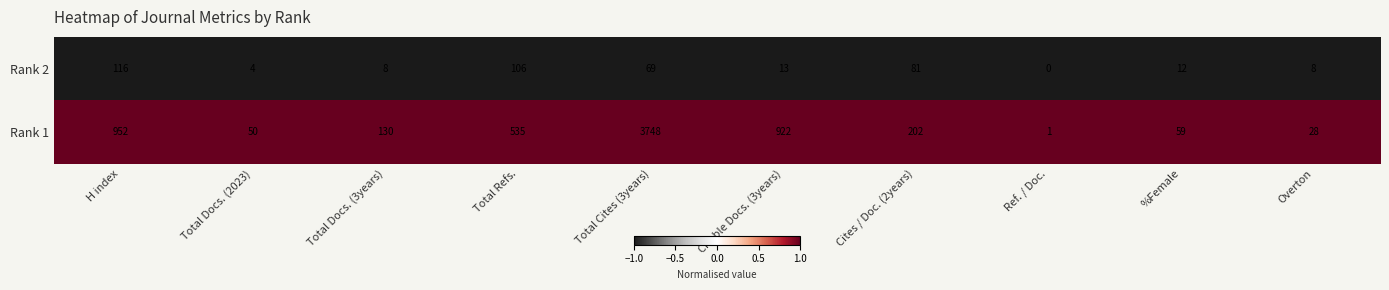

What is the difference between the highest and lowest values at %Female?

47